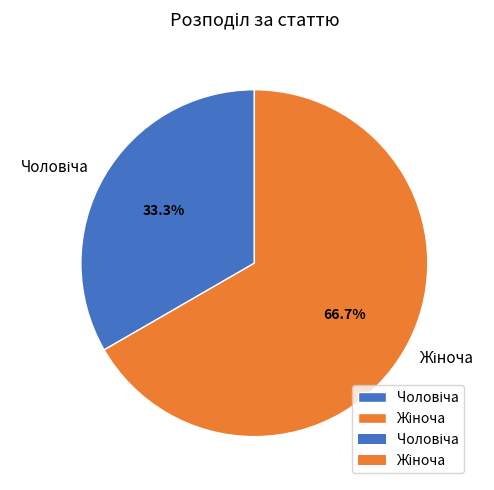

Does any single category account for the majority?

Yes